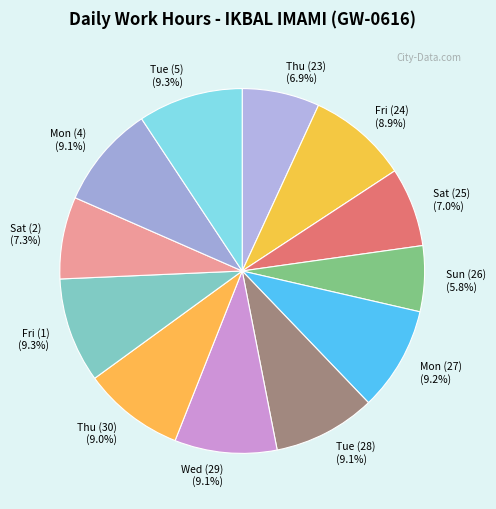

How many segments does this pie chart have?

12